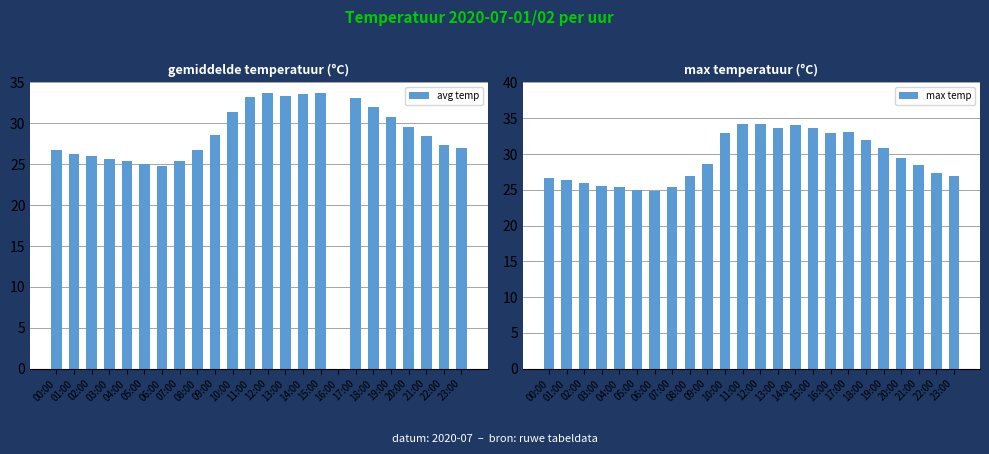

What is the sum of the max temp values at 23:00 and 11:00?

61.2